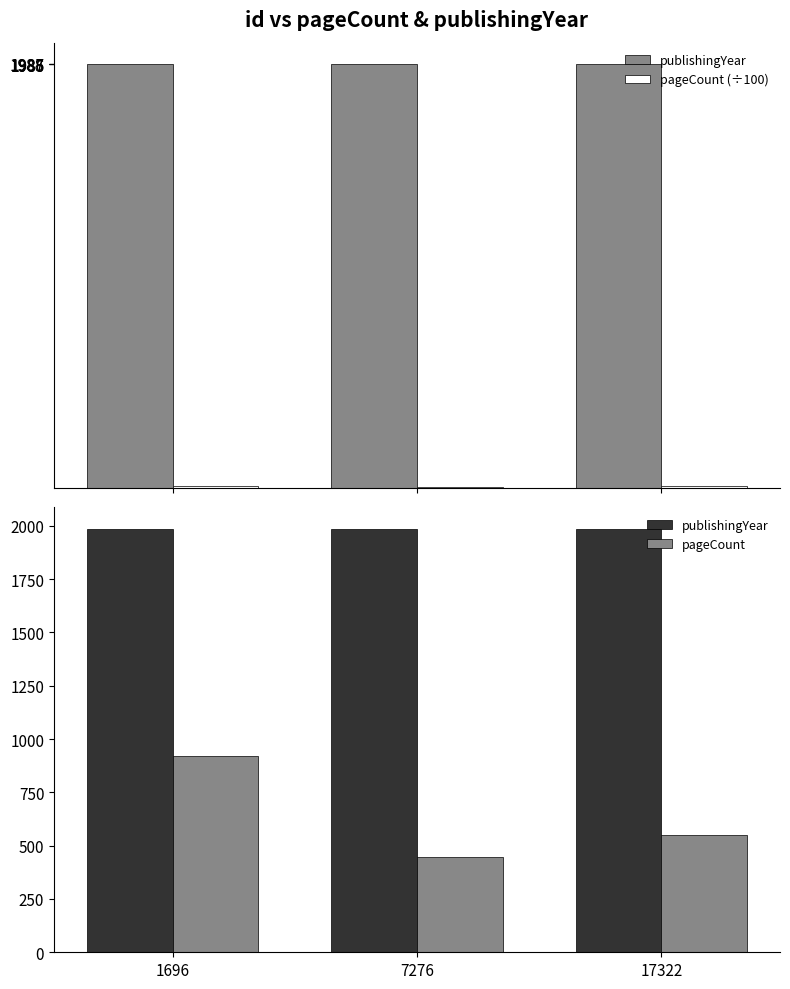

At which label is pageCount (÷100) closest to 6?

17322